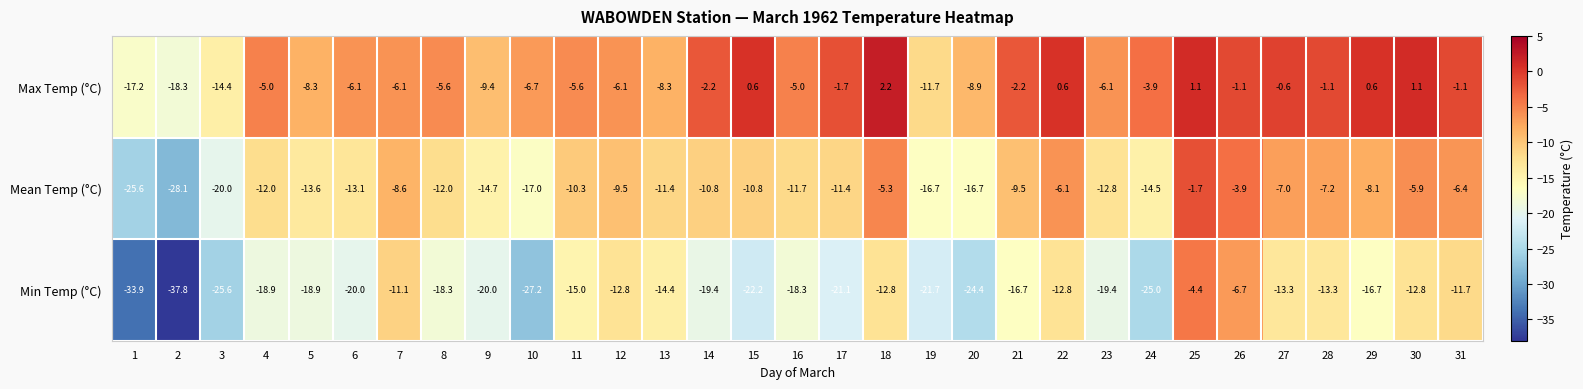

How many categories are shown in the chart?

31